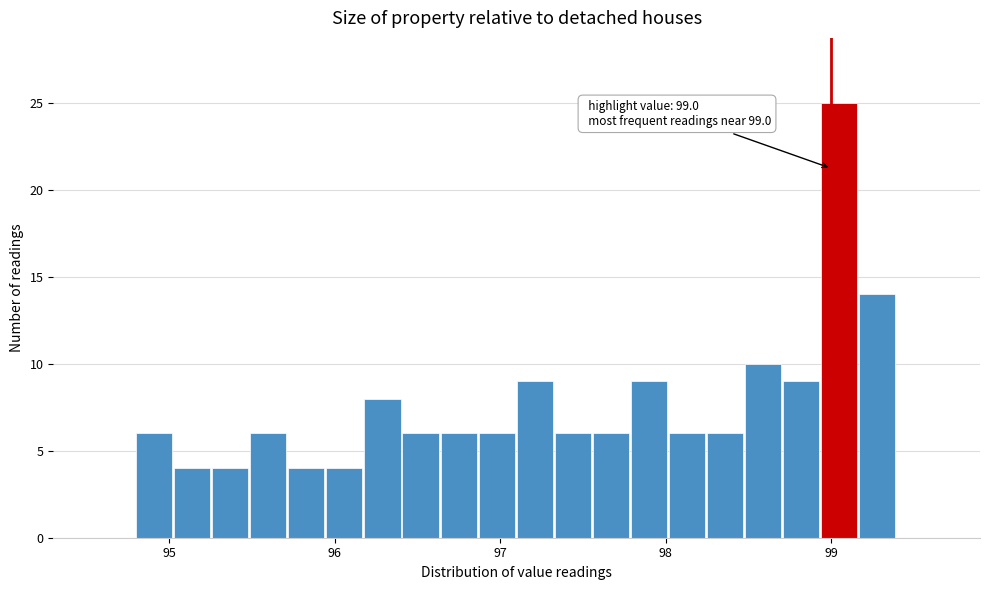

Around what value on the x-axis is the tallest bar? Give the approximate position of its centre, as read against the axis.

99.0